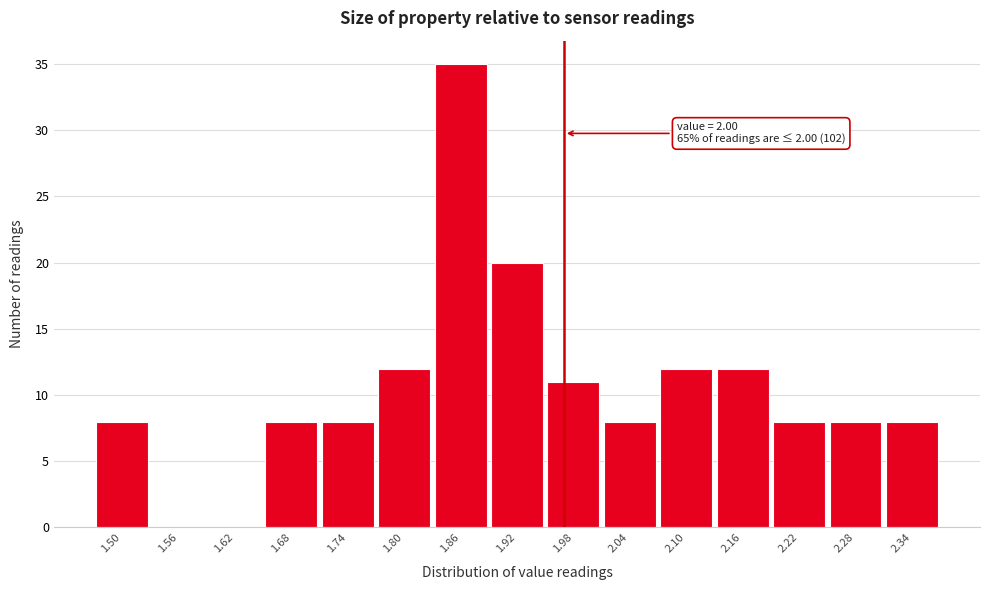

Reading left to right, list all the values displayed in this chart.

1.50=8	1.56=0	1.62=0	1.68=8	1.74=8	1.80=12	1.86=35	1.92=20	1.98=11	2.04=8	2.10=12	2.16=12	2.22=8	2.28=8	2.34=8